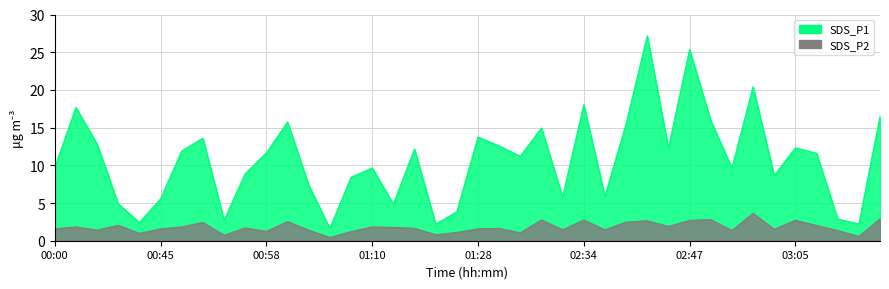

What is the sum of the SDS_P1 values at 00:05 and 02:40?

28.3